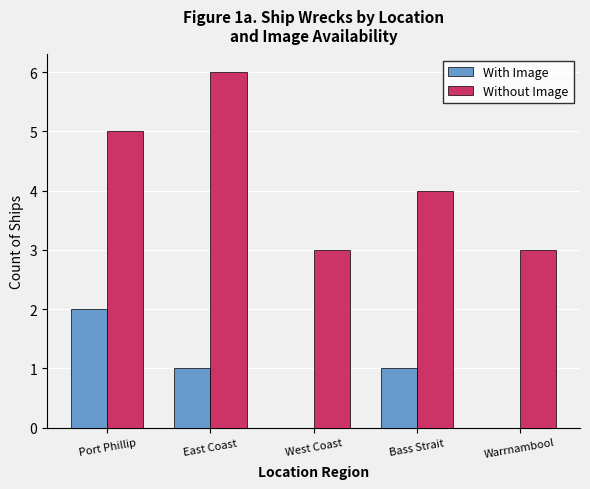

Reading right to left, list all the values displayed in this chart.

With Image: 0	1	0	1	2
Without Image: 3	4	3	6	5